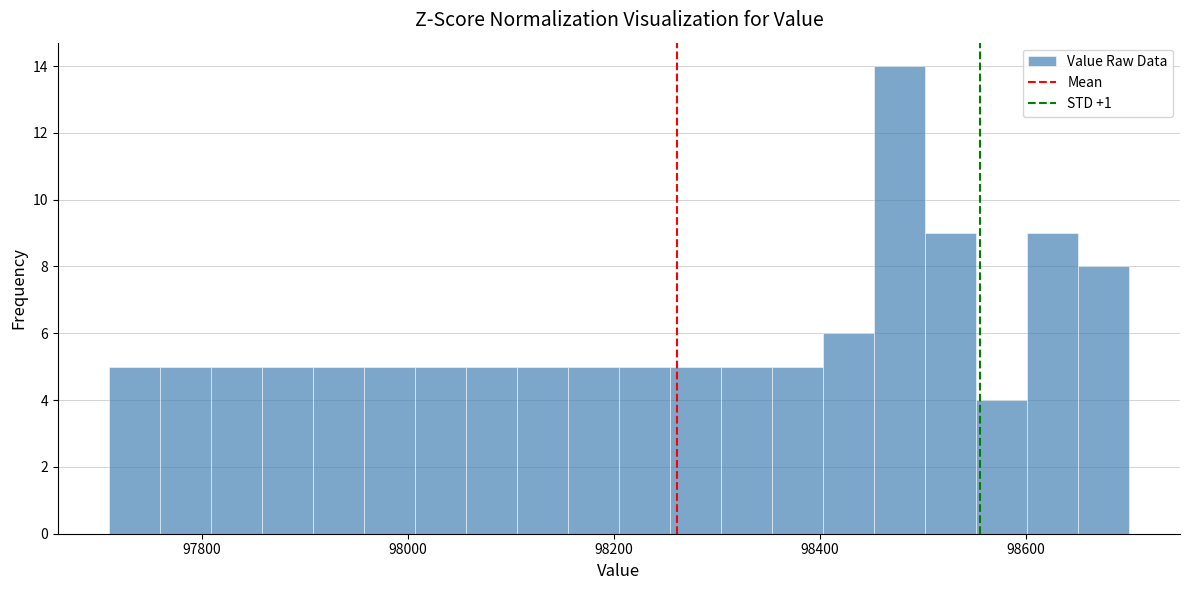

Read against the x-axis, roughly where is the centre of the tallest bar?

98480